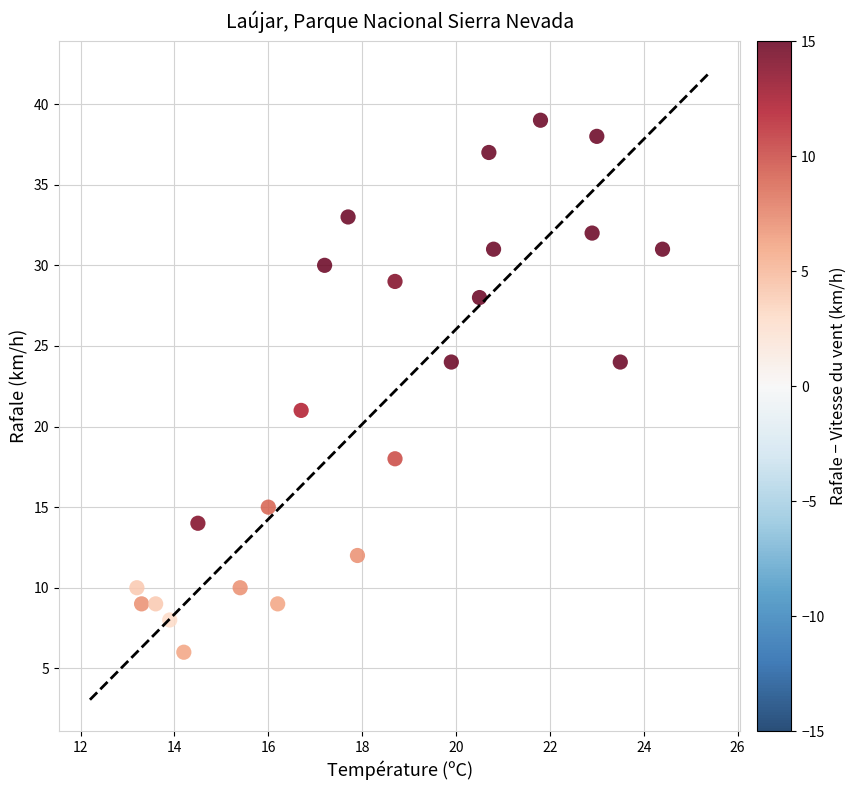

What is the range of Y values (max minus min)?

33